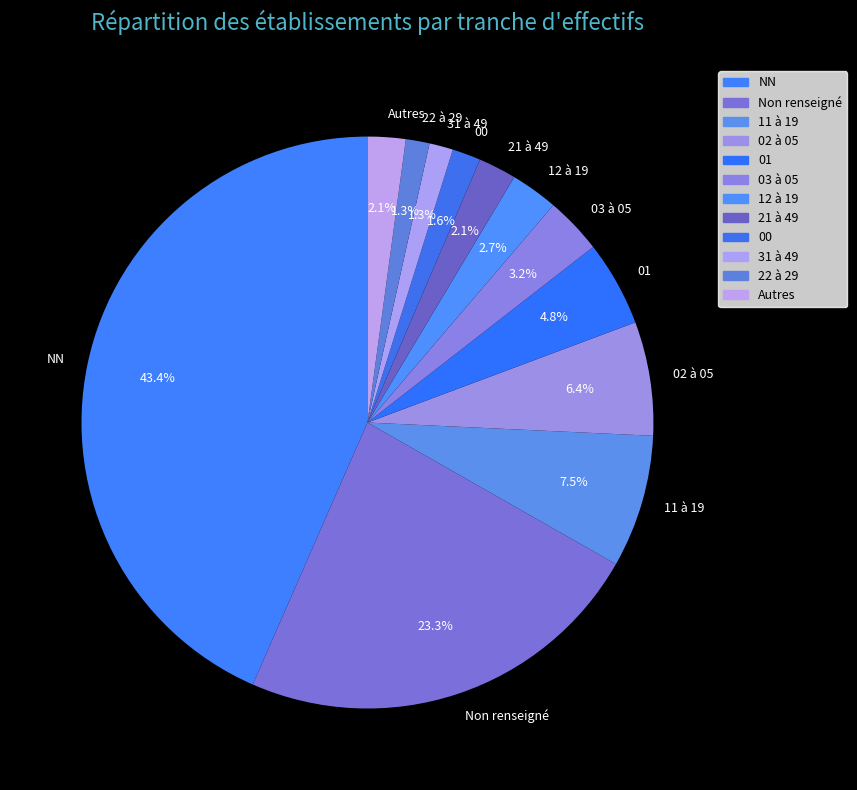

Which has a higher value, NN or 01?

NN